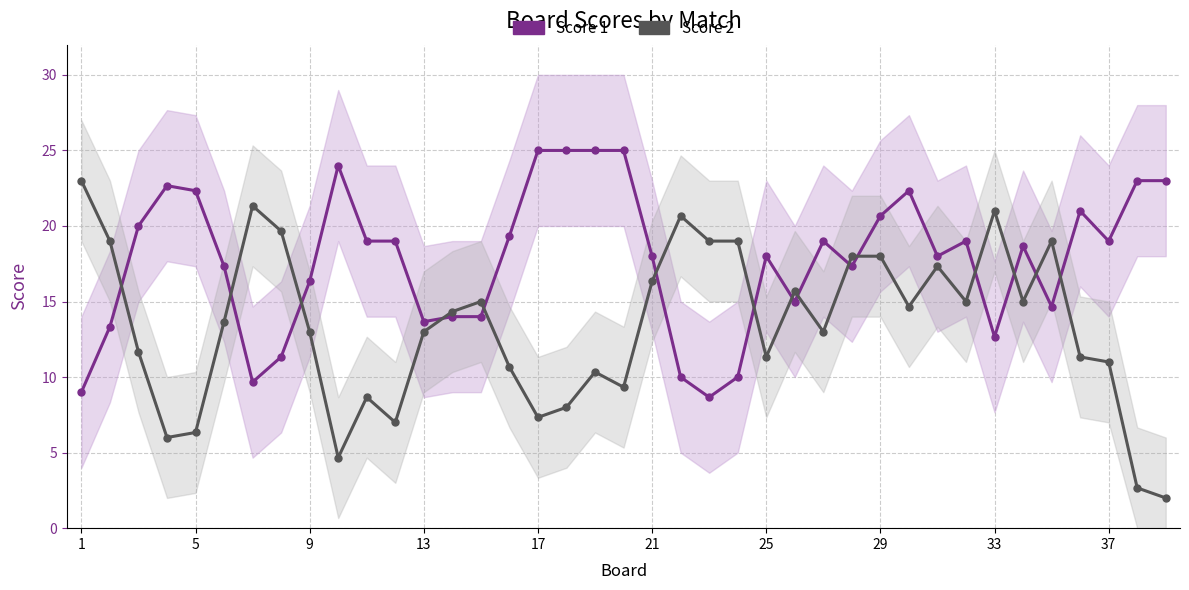

True or false: Score 2 has more than 0 points higher than both neighbors.

True